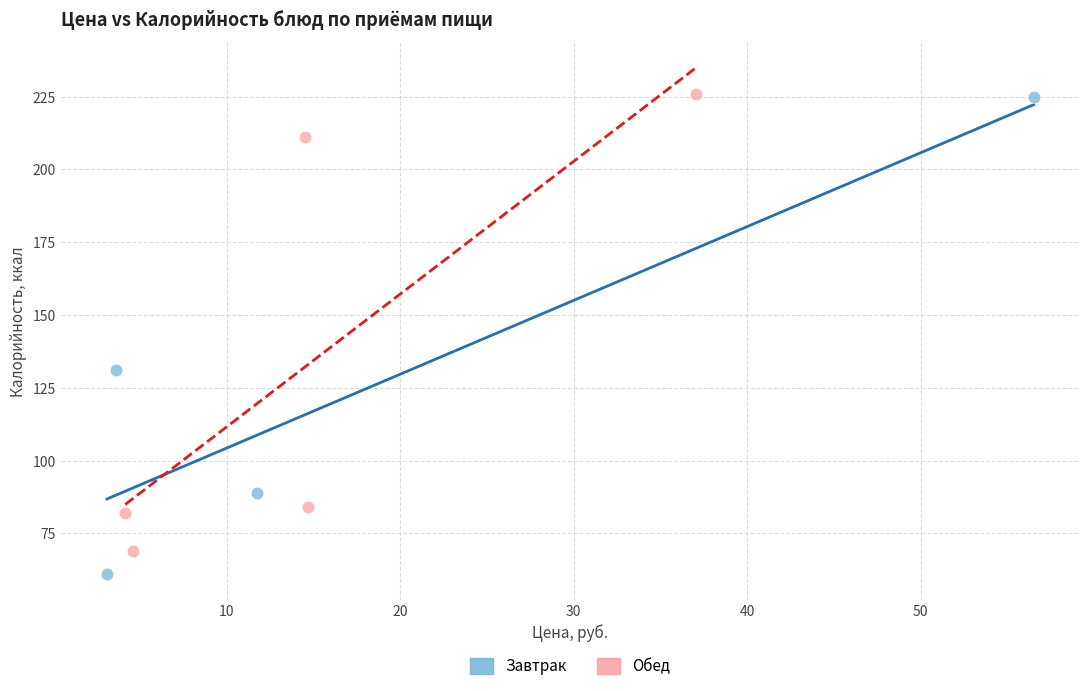

Which series reaches the minimum Y coordinate?

Завтрак